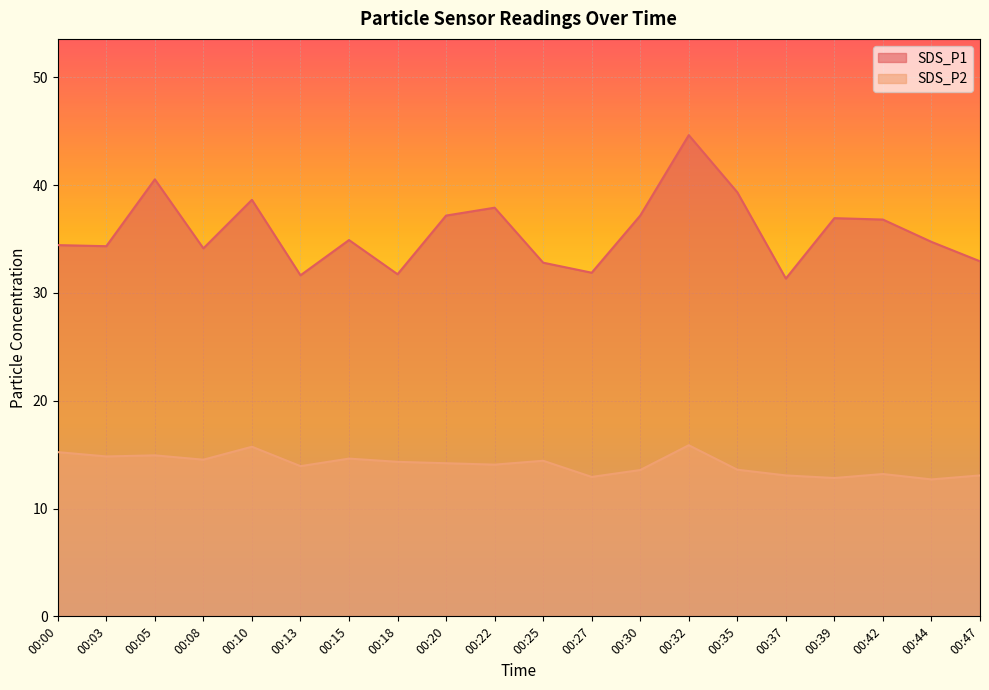

How many series are shown in this chart?

2